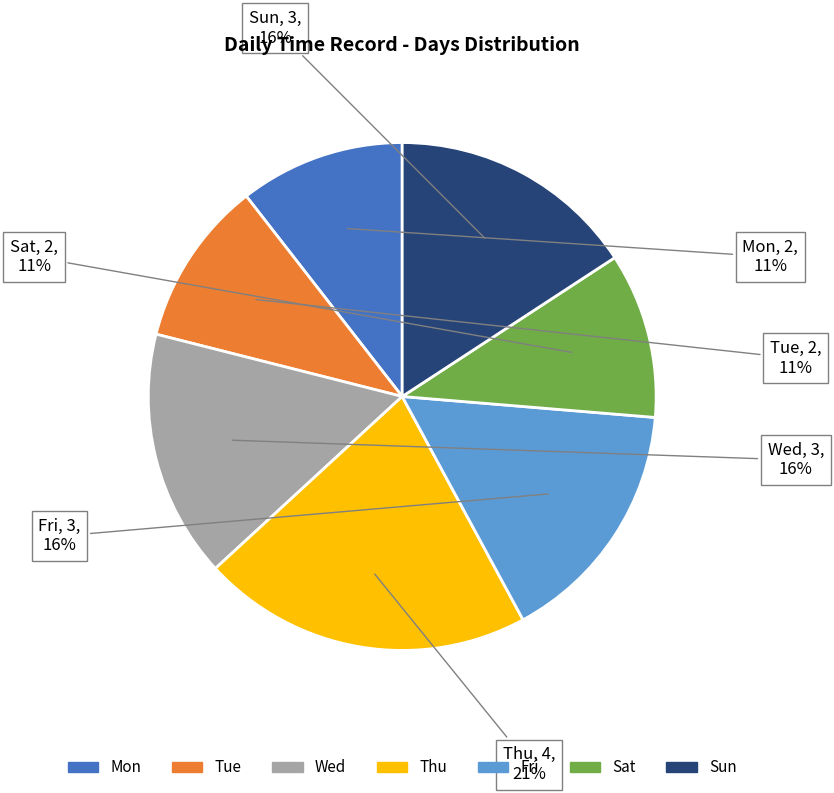

Which slice is the largest?

Thu